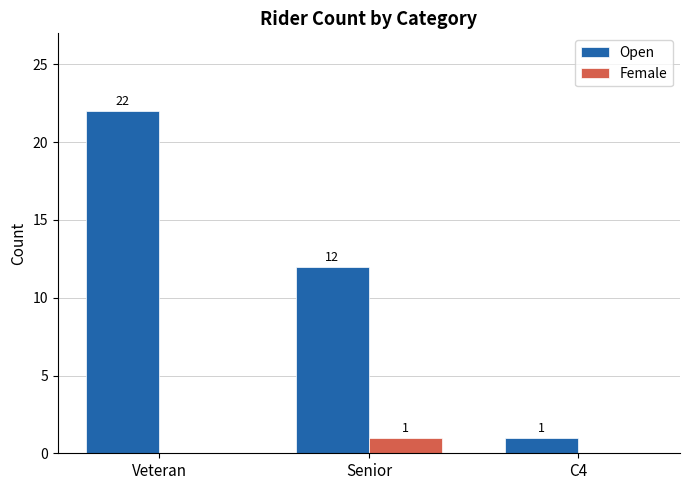

What is the sum of all Female values?

1